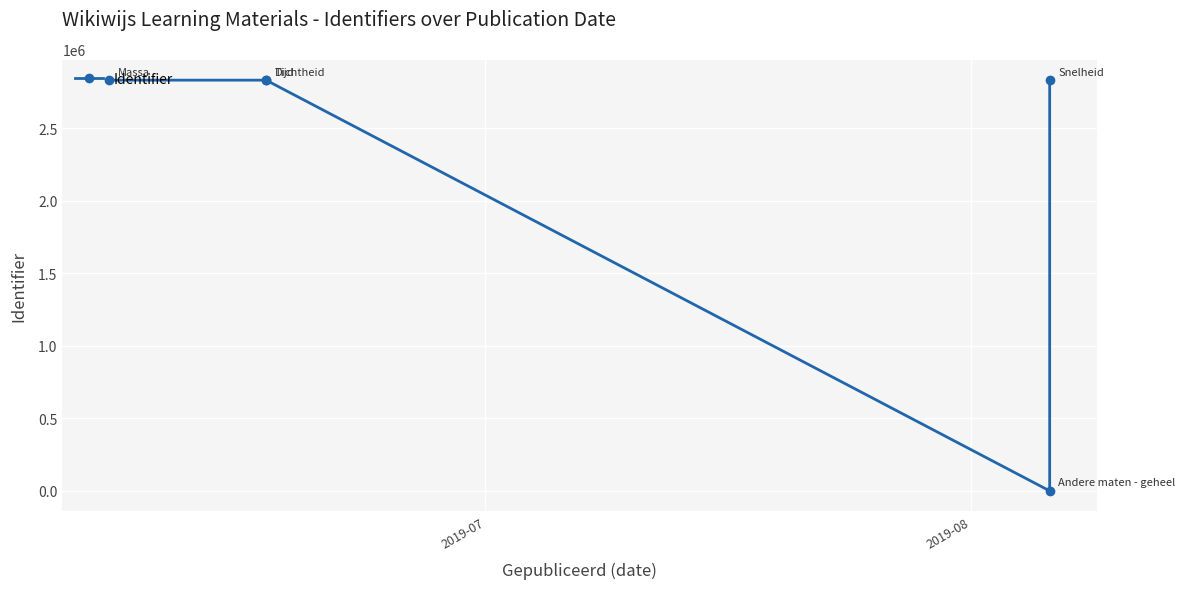

Is it true that the value at 3 is -1829724?

False